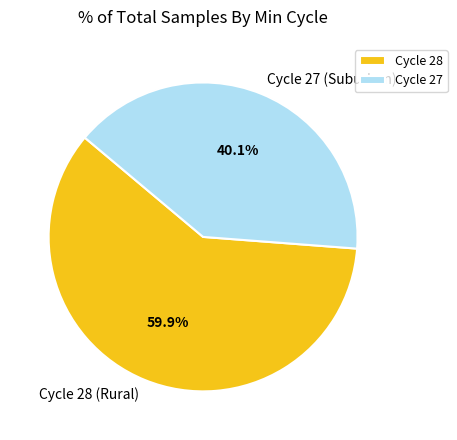

Combined, what portion of the pie is Cycle 27 (Suburban) and Cycle 28 (Rural)?

100.0%